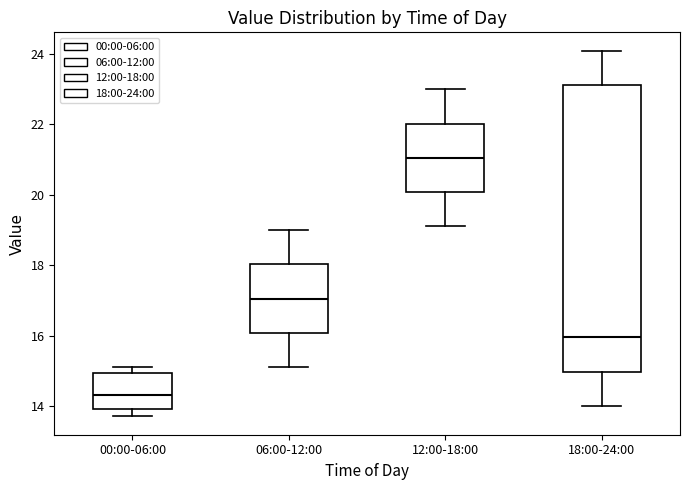

Where does the lower whisker of the box for 00:00-06:00 end on the y-axis? The values are not printed on the chart, so give them approximately, as read against the axis.

13.8